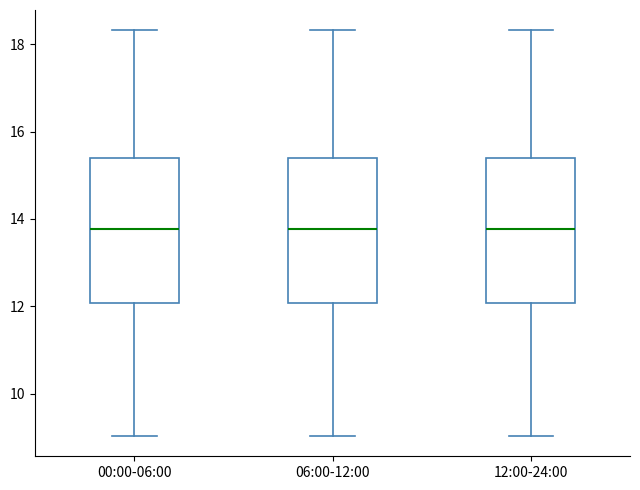

Reading left to right, transcribe this box plot: for each box, give where its median line is, the range the box spans, and where its two whiskers end, as read against the y-axis. The values are not printed on the chart, so give them approximately, as read against the axis.

00:00-06:00: median 13.8, box 12.0 to 15.4, whiskers 9.0 to 18.4
06:00-12:00: median 13.8, box 12.0 to 15.4, whiskers 9.0 to 18.4
12:00-24:00: median 13.8, box 12.0 to 15.4, whiskers 9.0 to 18.4